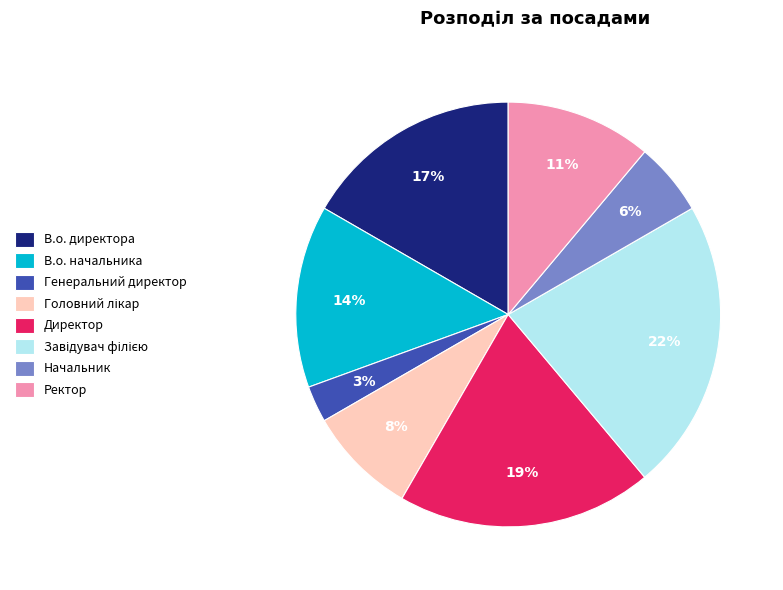

To the nearest percent, what portion does В.о. начальника represent?

14%